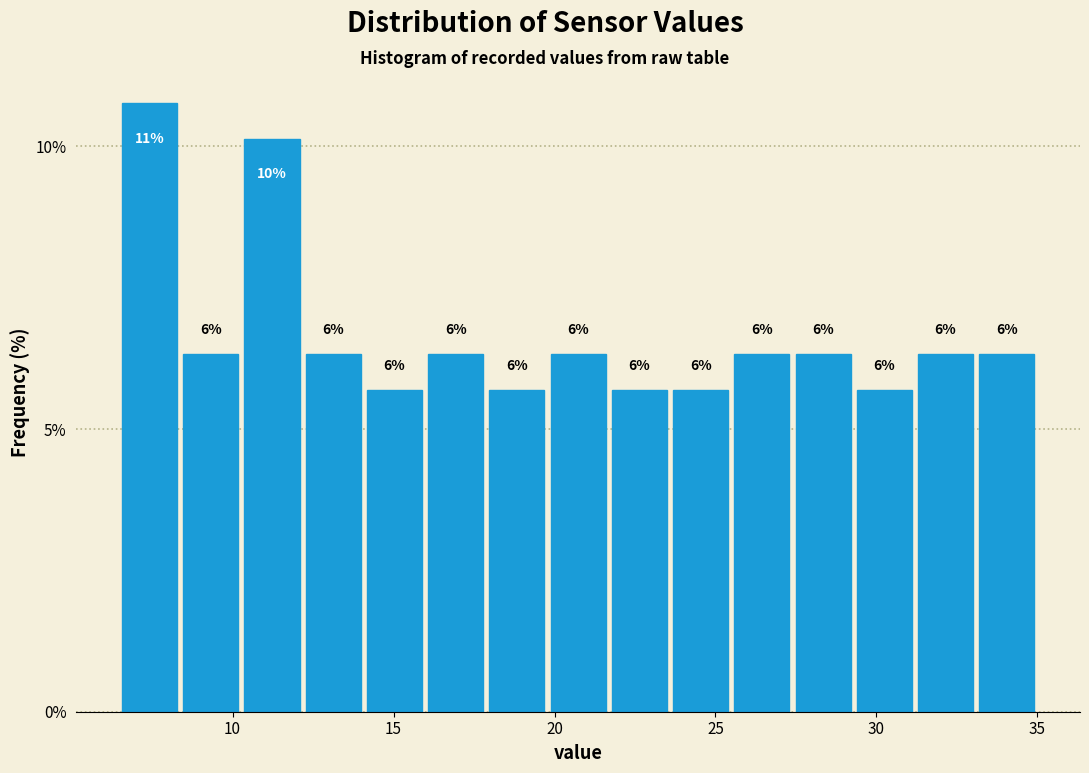

Around what value on the x-axis is the tallest bar? Give the approximate position of its centre, as read against the axis.

7.5